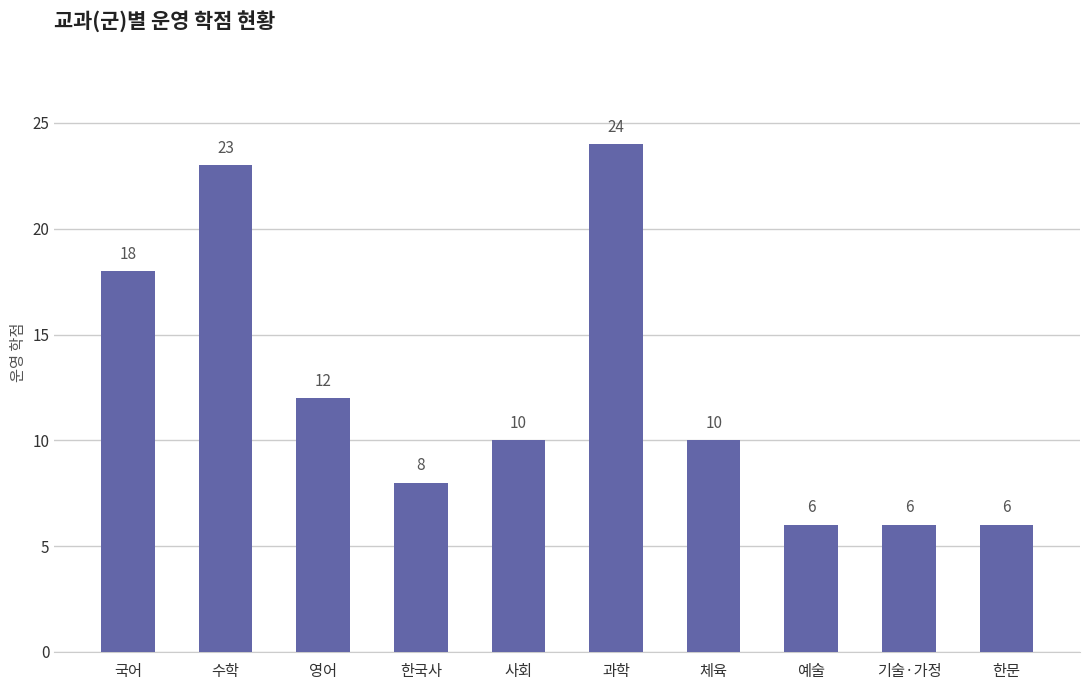

How many data points does each series have?

10